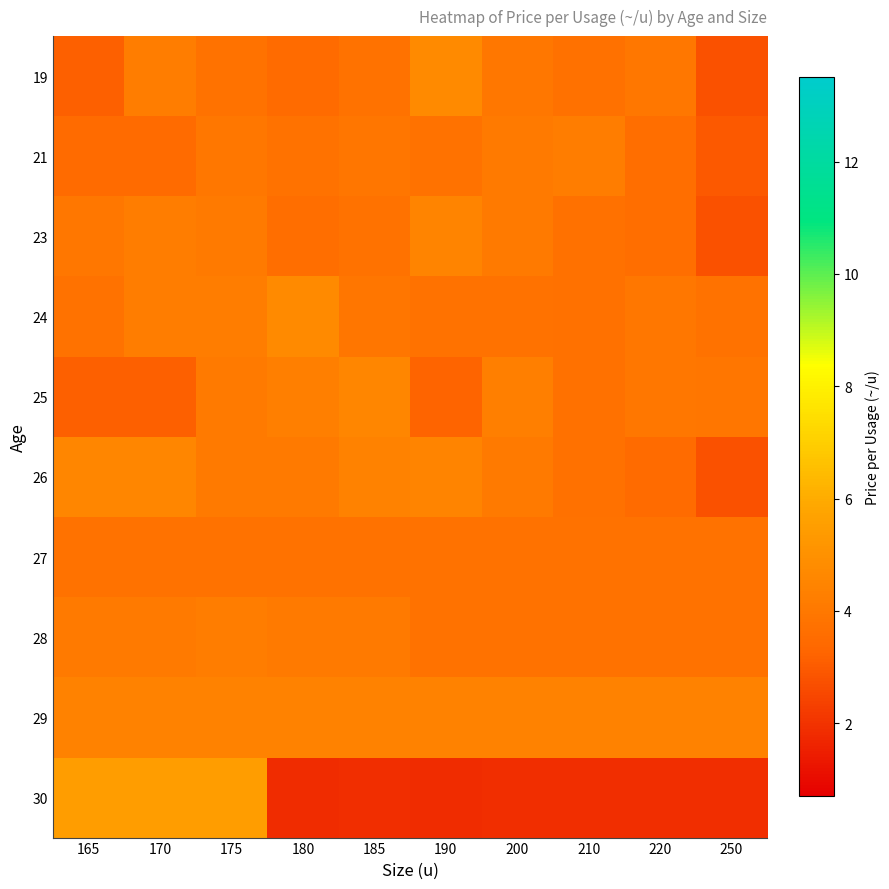

Reading right to left, extract all data points from this chart.

19: 250=2.8	220=4.0	210=3.7	200=4.0	190=4.7	185=3.8	180=3.5	175=3.8	170=4.2	165=3.1
21: 250=3.0	220=3.6	210=4.2	200=4.1	190=3.8	185=3.9	180=3.8	175=4.0	170=3.5	165=3.5
23: 250=2.8	220=3.6	210=3.7	200=4.1	190=4.5	185=3.8	180=3.6	175=4.1	170=4.2	165=4.0
24: 250=3.8	220=4.0	210=3.7	200=3.8	190=3.8	185=3.9	180=4.7	175=4.2	170=4.2	165=3.8
25: 250=3.9	220=4.0	210=3.7	200=4.3	190=3.2	185=4.6	180=4.3	175=4.1	170=3.1	165=3.1
26: 250=2.8	220=3.5	210=3.7	200=4.1	190=4.5	185=4.4	180=4.1	175=4.1	170=4.6	165=4.6
27: 250=3.8	220=3.8	210=3.8	200=3.8	190=3.8	185=3.8	180=3.8	175=3.8	170=3.8	165=3.8
28: 250=3.8	220=3.8	210=3.8	200=3.8	190=3.8	185=4.1	180=4.1	175=4.2	170=4.1	165=4.1
29: 250=4.4	220=4.4	210=4.4	200=4.4	190=4.4	185=4.4	180=4.4	175=4.4	170=4.4	165=4.4
30: 250=1.9	220=1.9	210=1.9	200=1.9	190=1.8	185=1.9	180=1.8	175=5.5	170=5.5	165=5.5